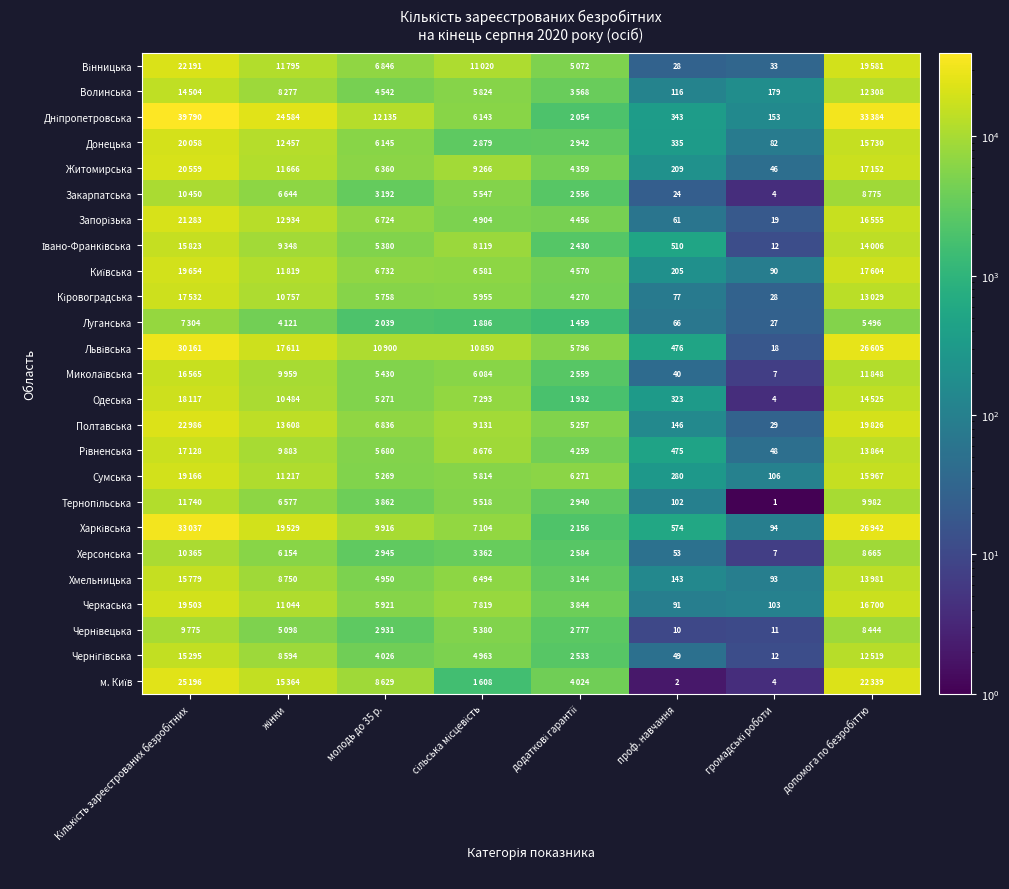

What is the total value across all series at проф. навчання?

4738